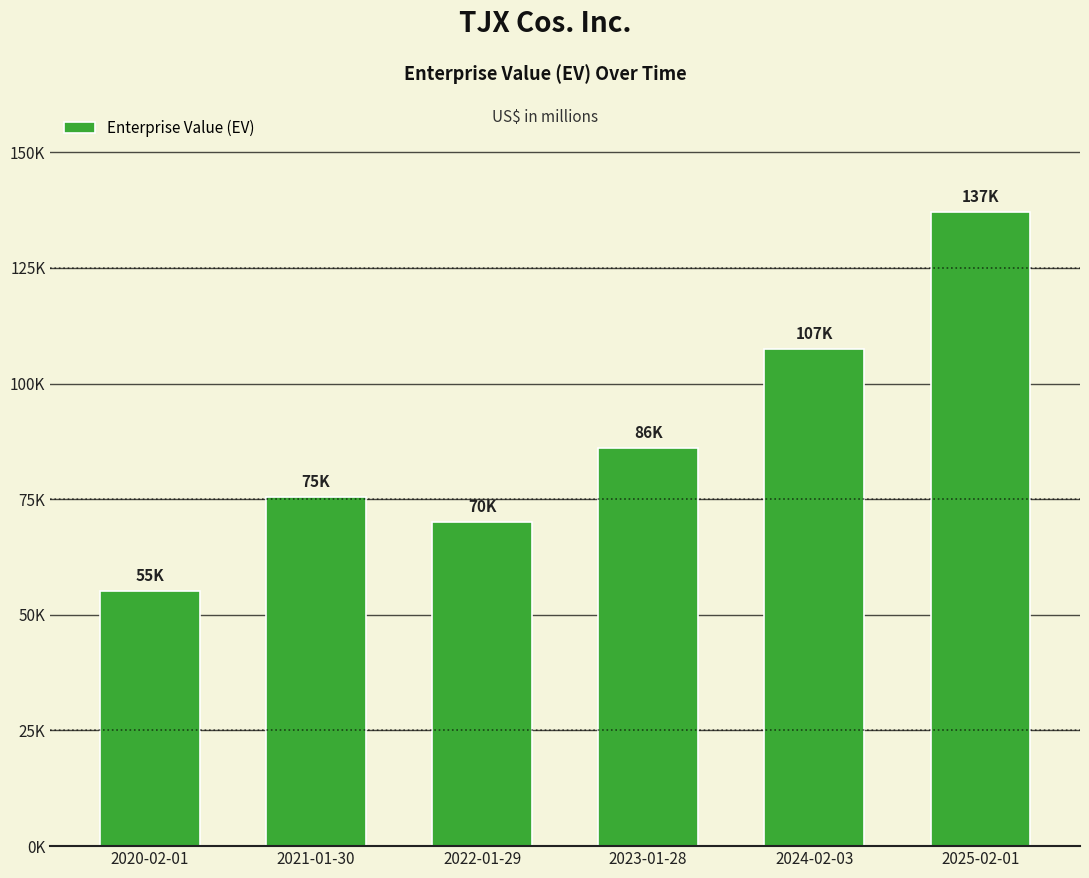

Are the bars horizontal?

No